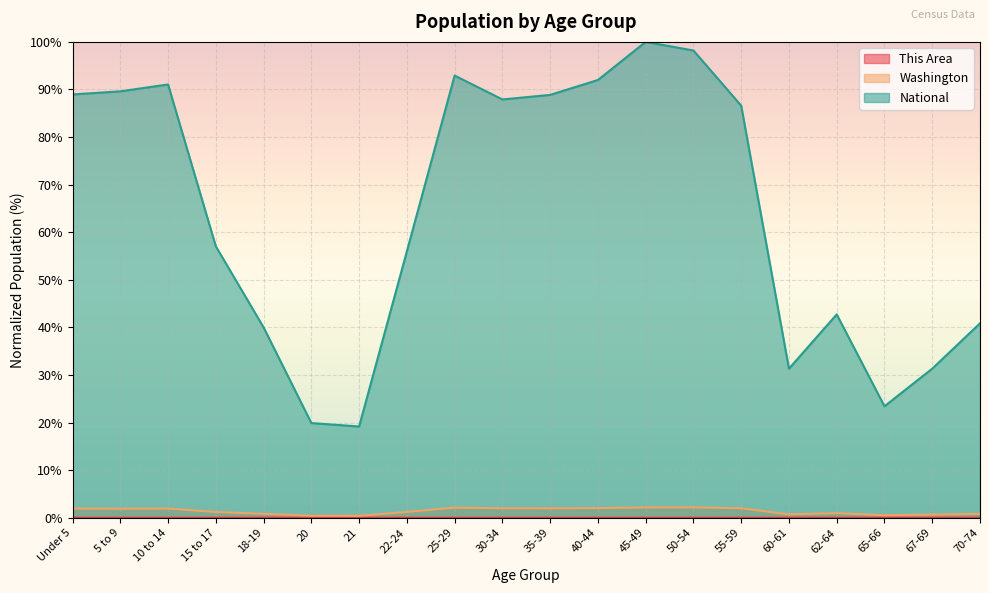

The National series shows 87.9 at 30-34. True or false?

True